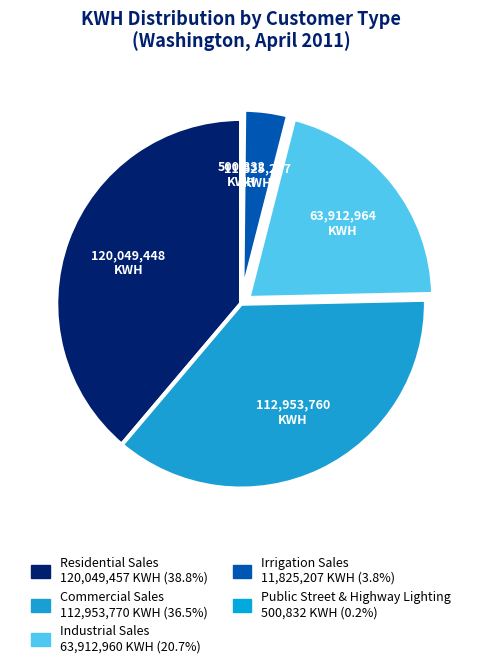

The Public Street & Highway Lighting slice represents 0% of the pie. True or false?

True